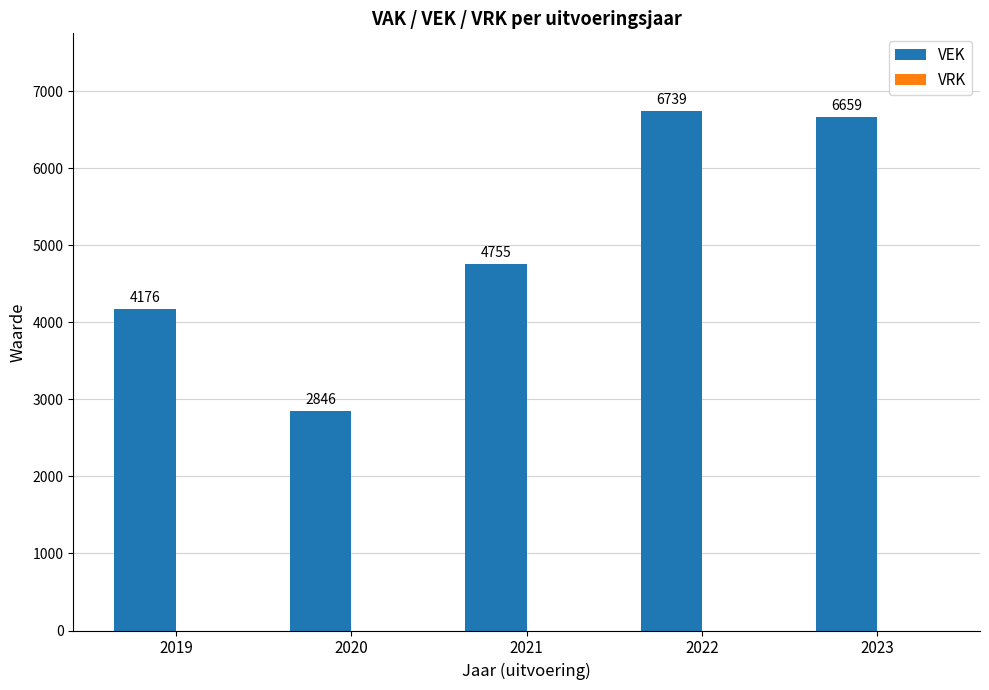

True or false: the data shows 1951 at 2021.

False